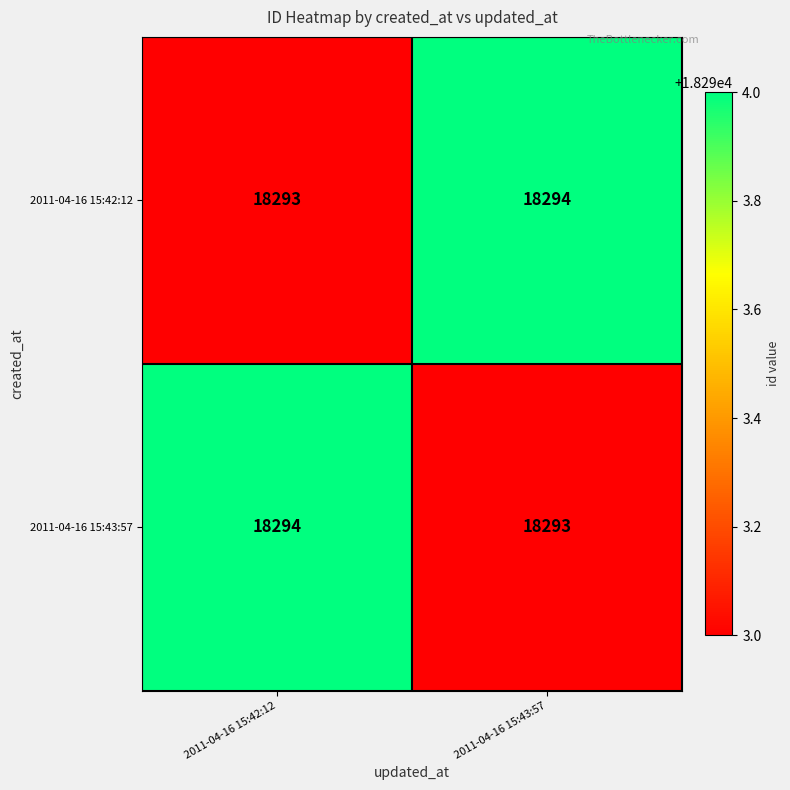

The 2011-04-16 15:43:57 series shows 7997 at 2011-04-16 15:42:12. True or false?

False